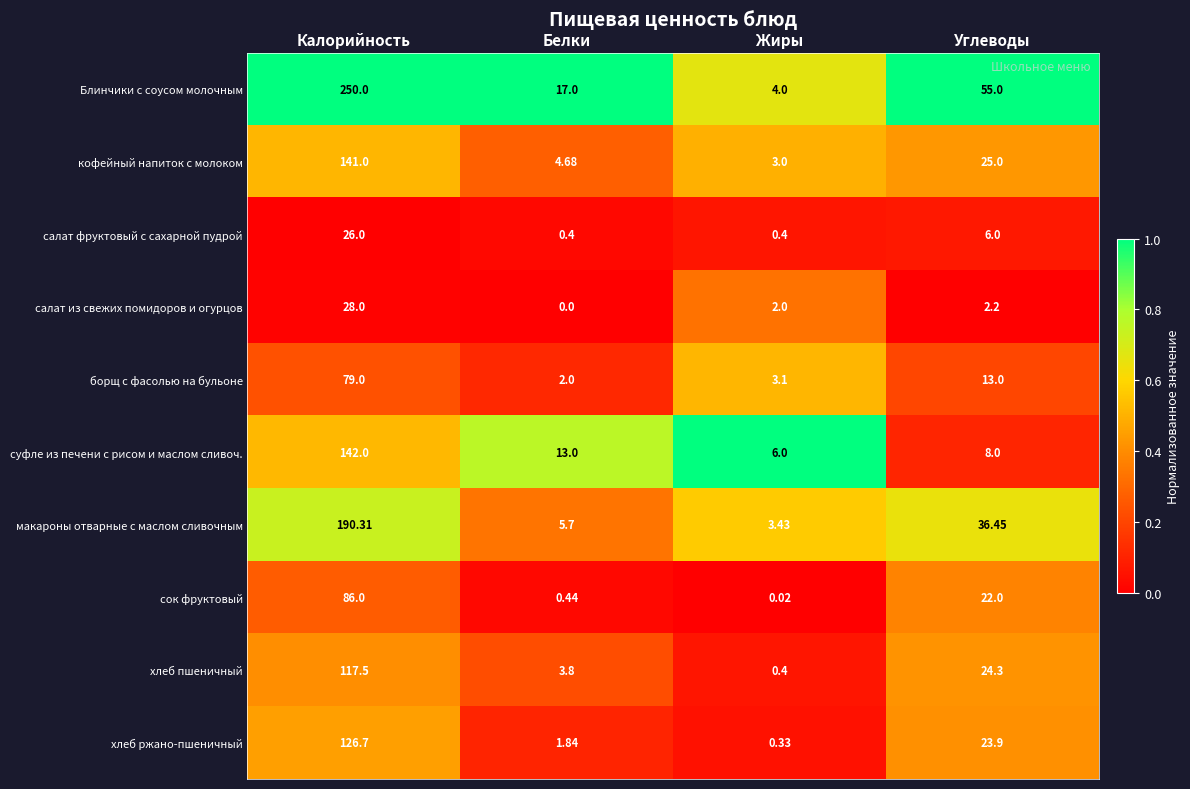

At which label is кофейный напиток с молоком closest to 72?

Углеводы